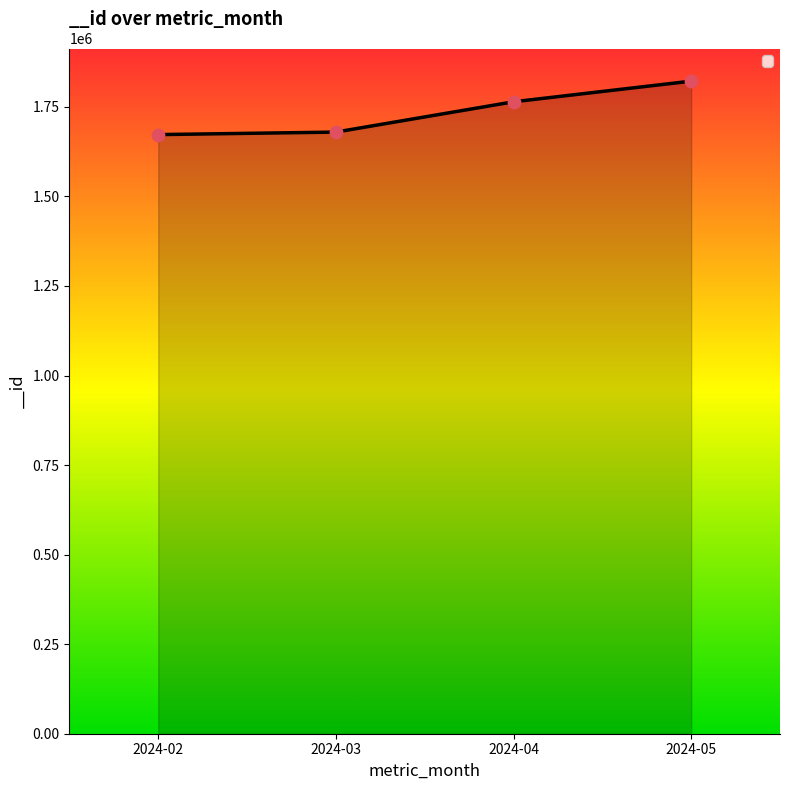

Approximately how many times larger is the value at 2024-05 compared to 2024-02?

1.1